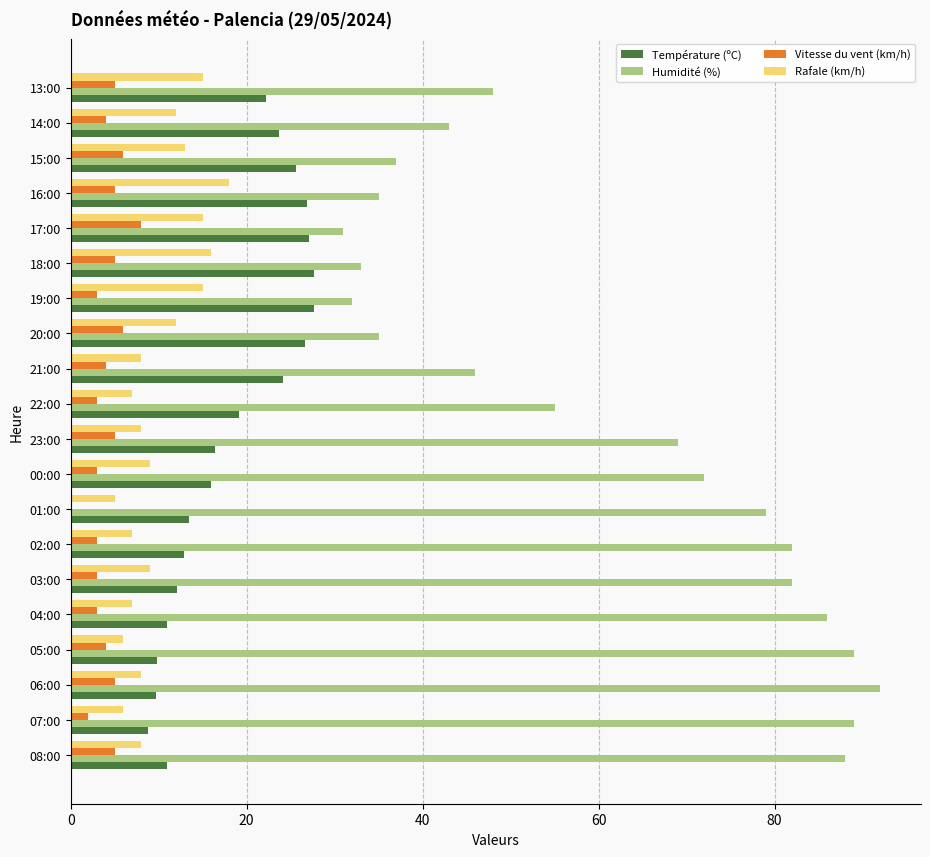

Which category has the highest value across all series?

06:00